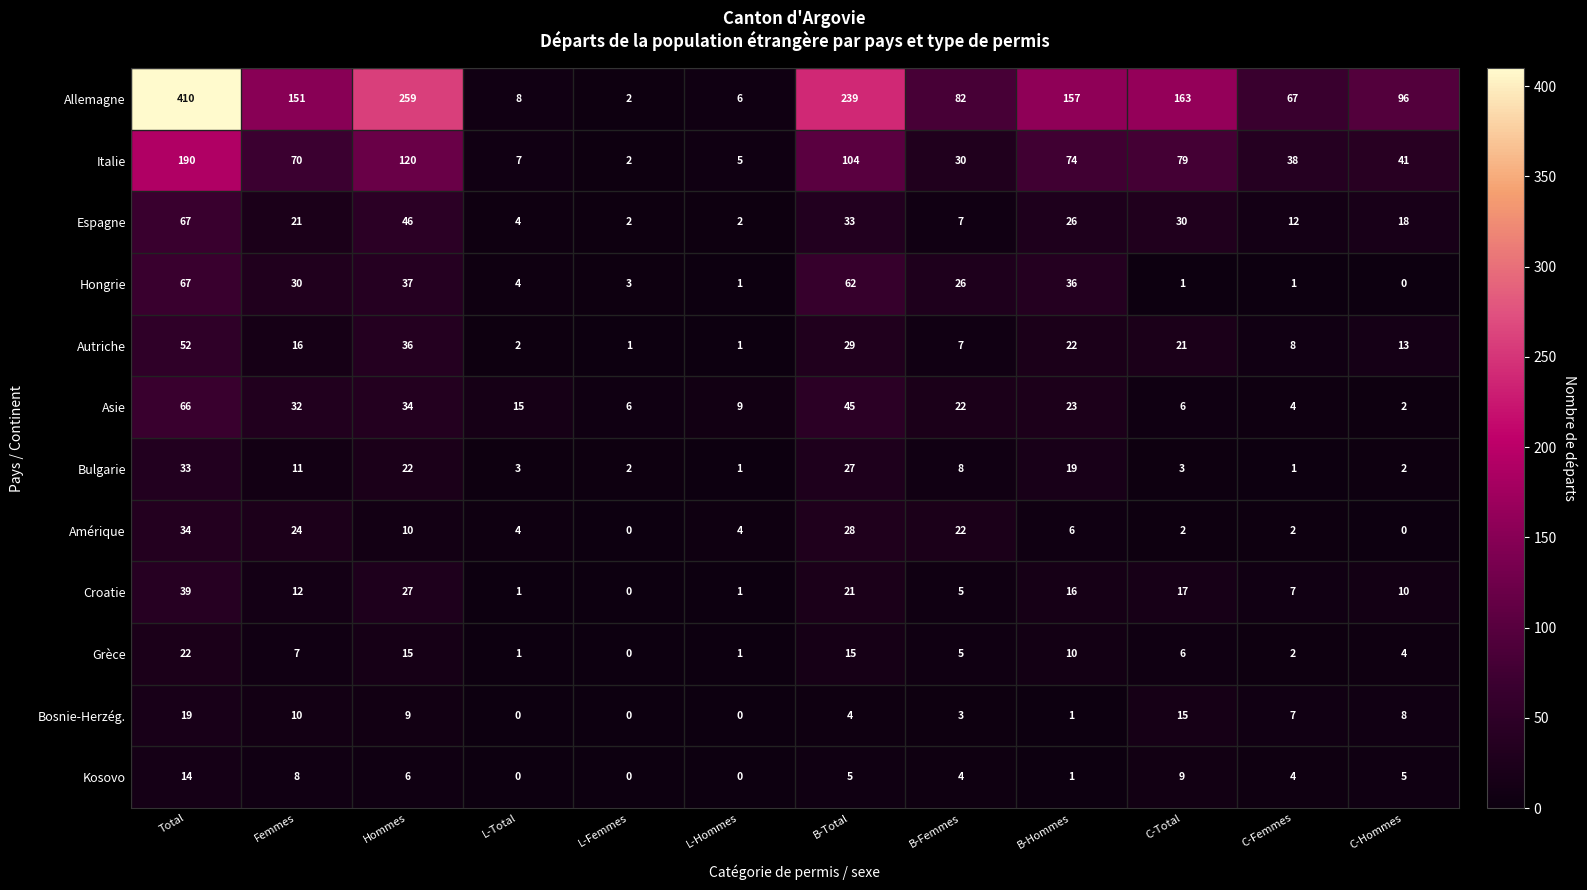

At which label does Amérique reach its peak?

Total